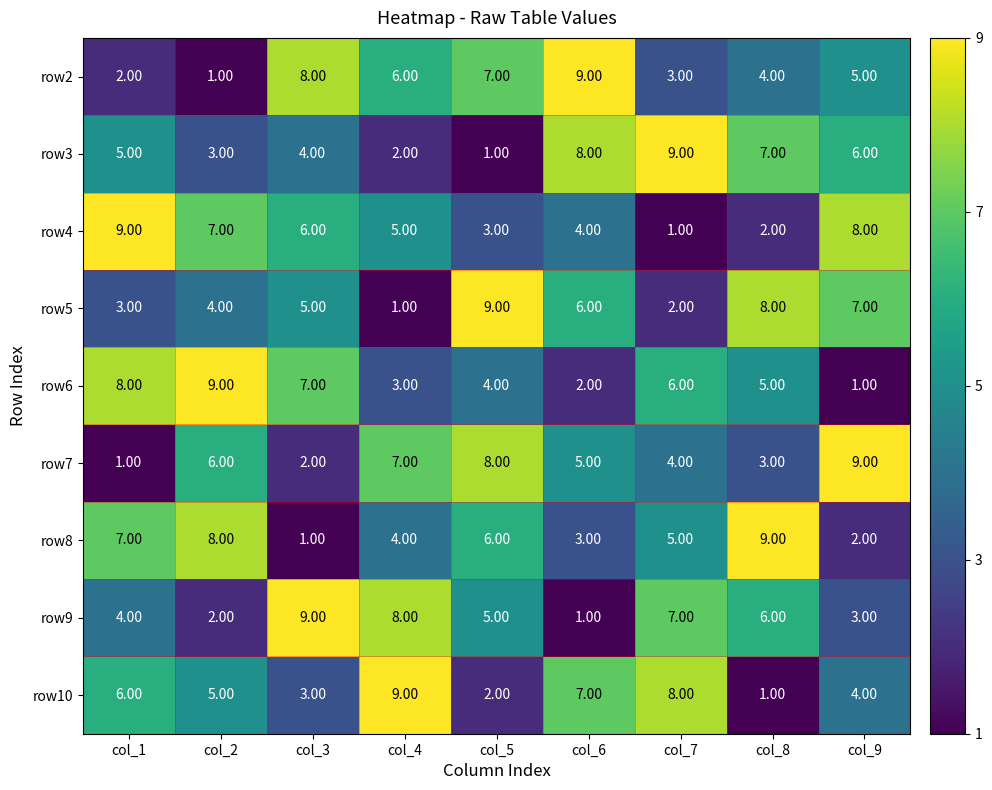

Which series changed the most between col_1 and col_5?

row7